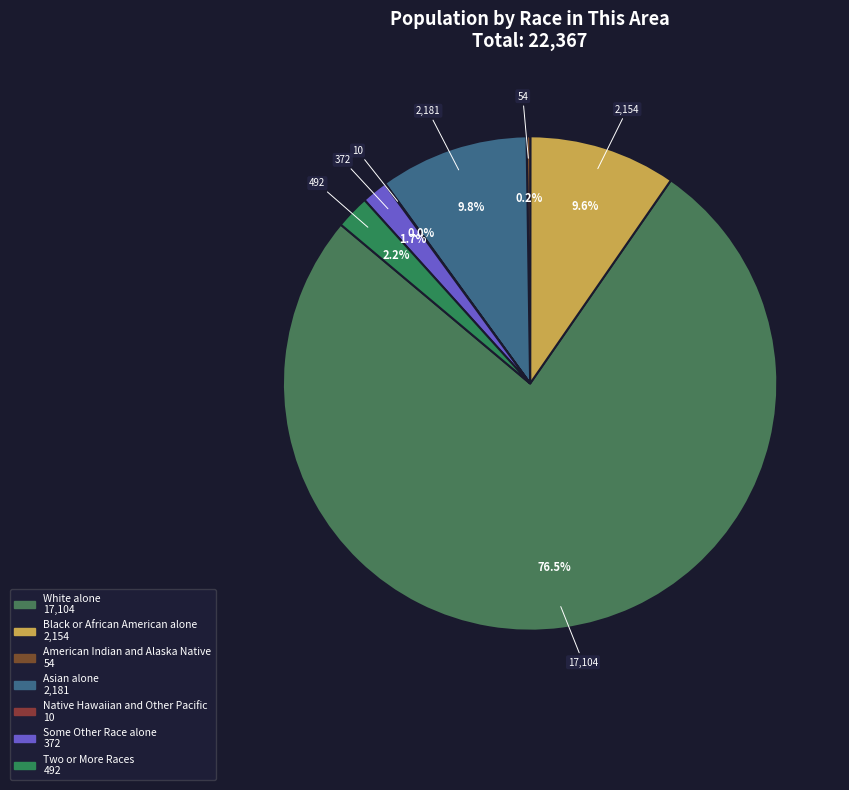

Approximately how many times larger is the value at Asian alone compared to White alone?

0.1